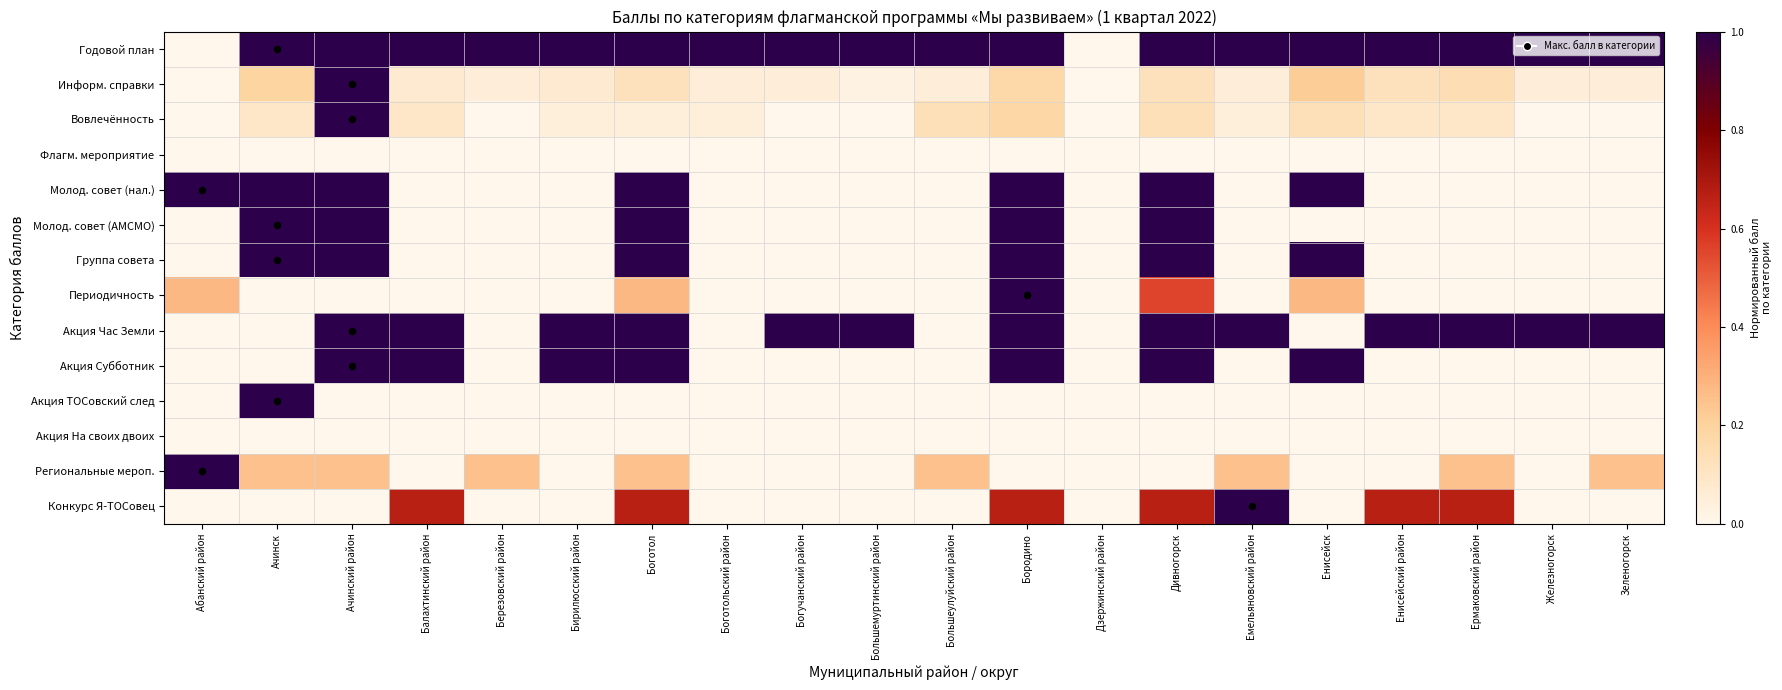

Which series has the largest range (max minus min)?

Годовой план